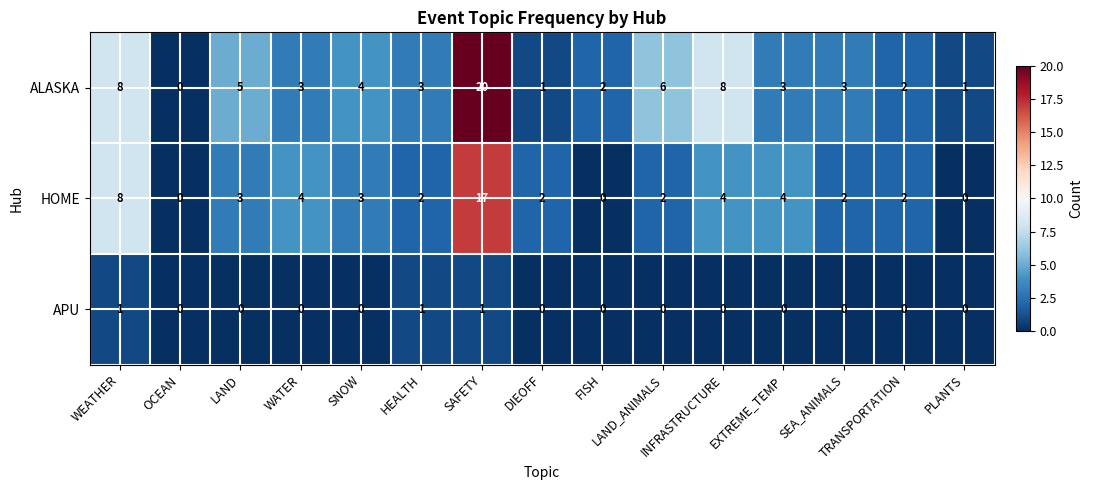

Which series has the widest spread of values?

ALASKA